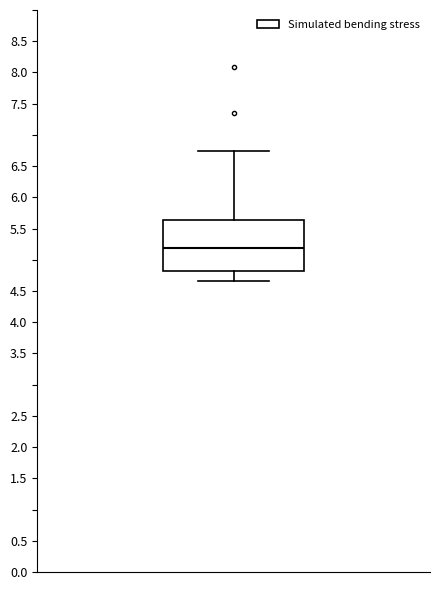

Read this box plot against the y-axis: the position of the median line, the range covered by the box, and the ends of both whiskers. The values are not printed on the chart, so give them approximately, as read against the axis.

median 5.20, box 4.80 to 5.65, whiskers 4.65 to 6.75